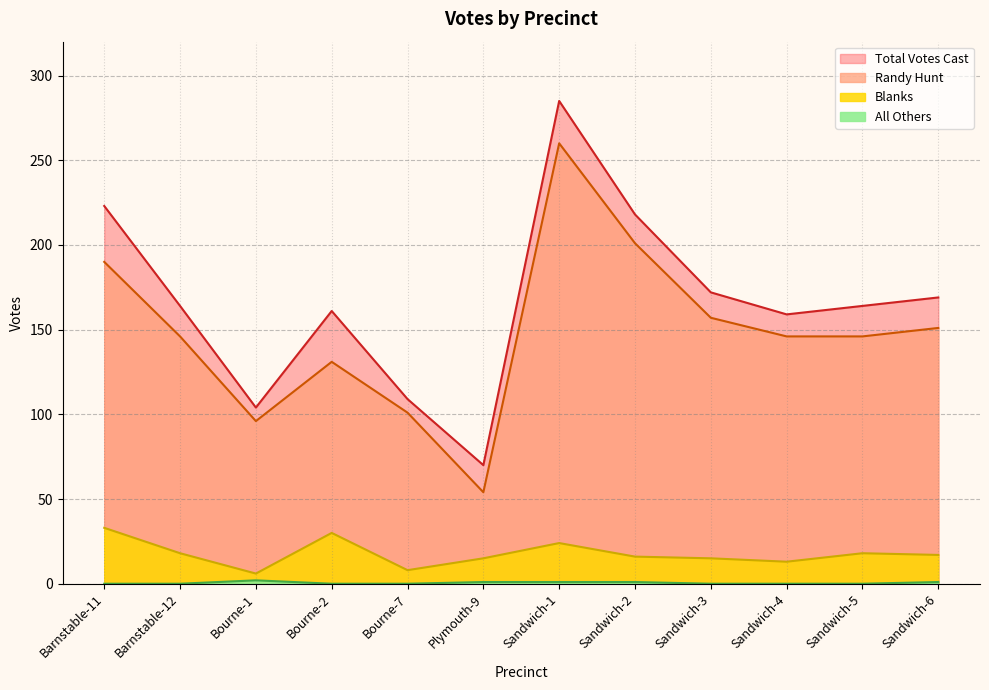

At how many categories does at least one series exceed 236?

1